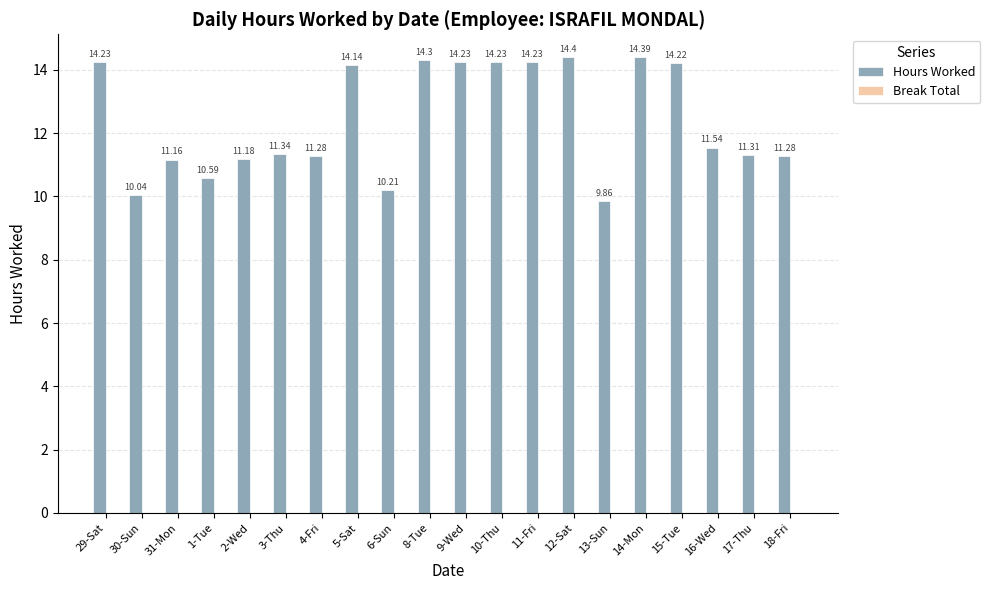

Approximately how many times larger is the value at 11-Fri compared to 6-Sun?

1.4